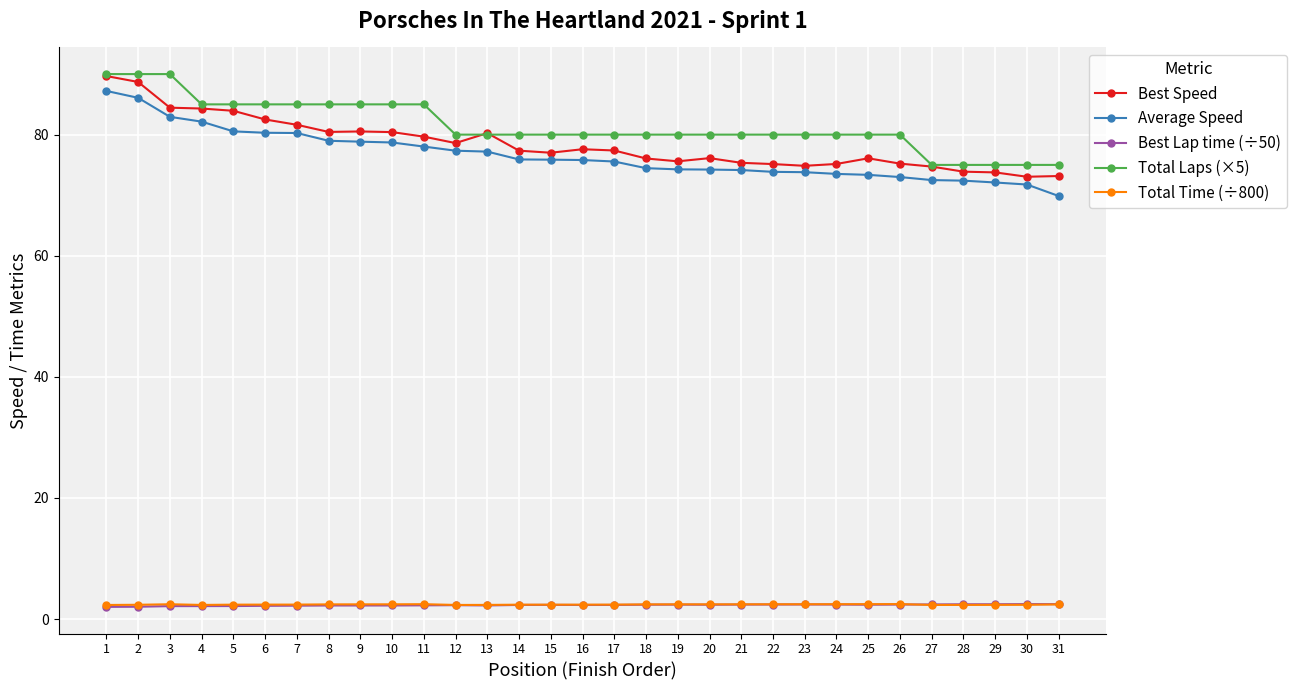

What is the spread (max minus min) of values at 26?

77.6